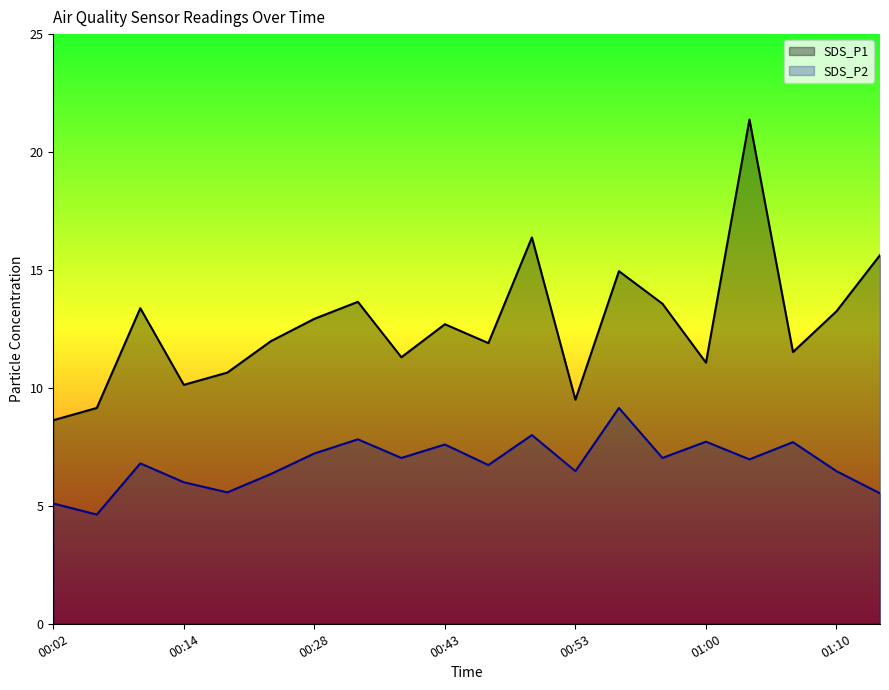

Reading right to left, transcribe all the data shown in this chart.

SDS_P1: 15.6	13.2	11.5	21.4	11.1	13.6	14.9	9.5	16.4	11.9	12.7	11.3	13.7	12.9	12.0	10.7	10.1	13.4	9.2	8.6
SDS_P2: 5.5	6.5	7.7	7.0	7.7	7.0	9.2	6.5	8.0	6.7	7.6	7.0	7.8	7.2	6.3	5.6	6.0	6.8	4.6	5.1